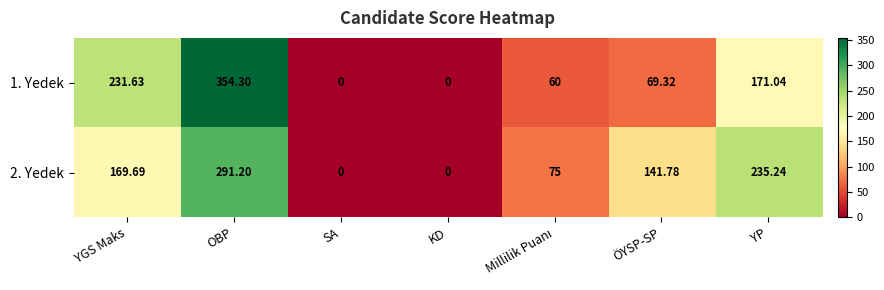

How many series are shown in this chart?

2